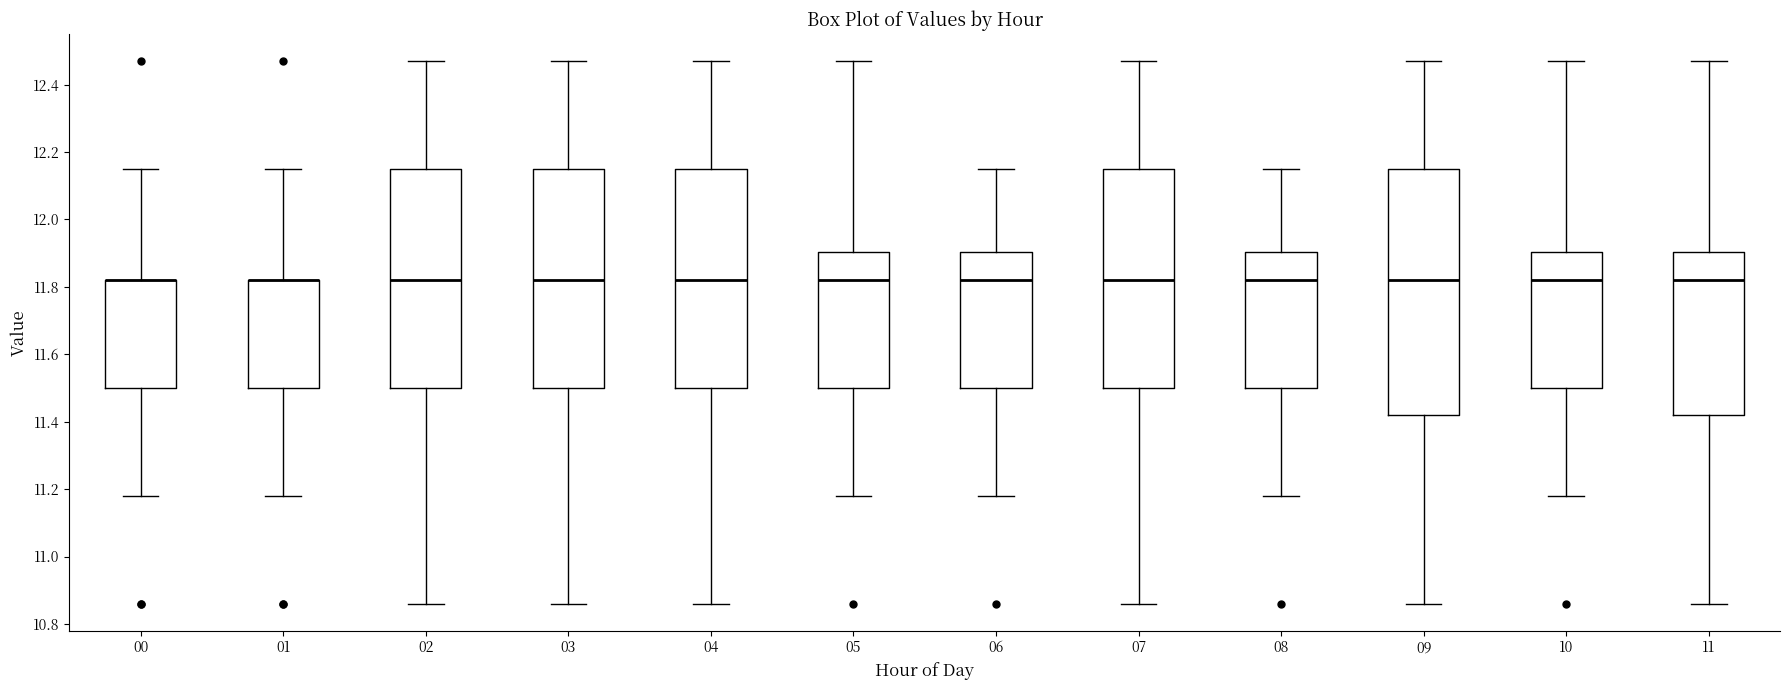

Where is the lower edge of the box at x = 02 on the y-axis? The values are not printed on the chart, so give them approximately, as read against the axis.

11.50